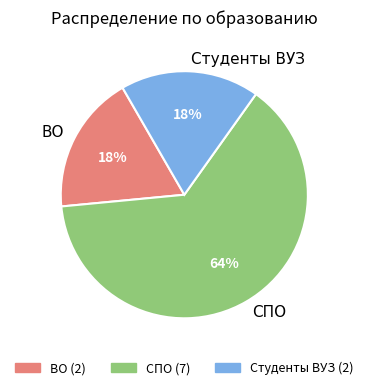

The Студенты ВУЗ slice represents 18% of the pie. True or false?

True